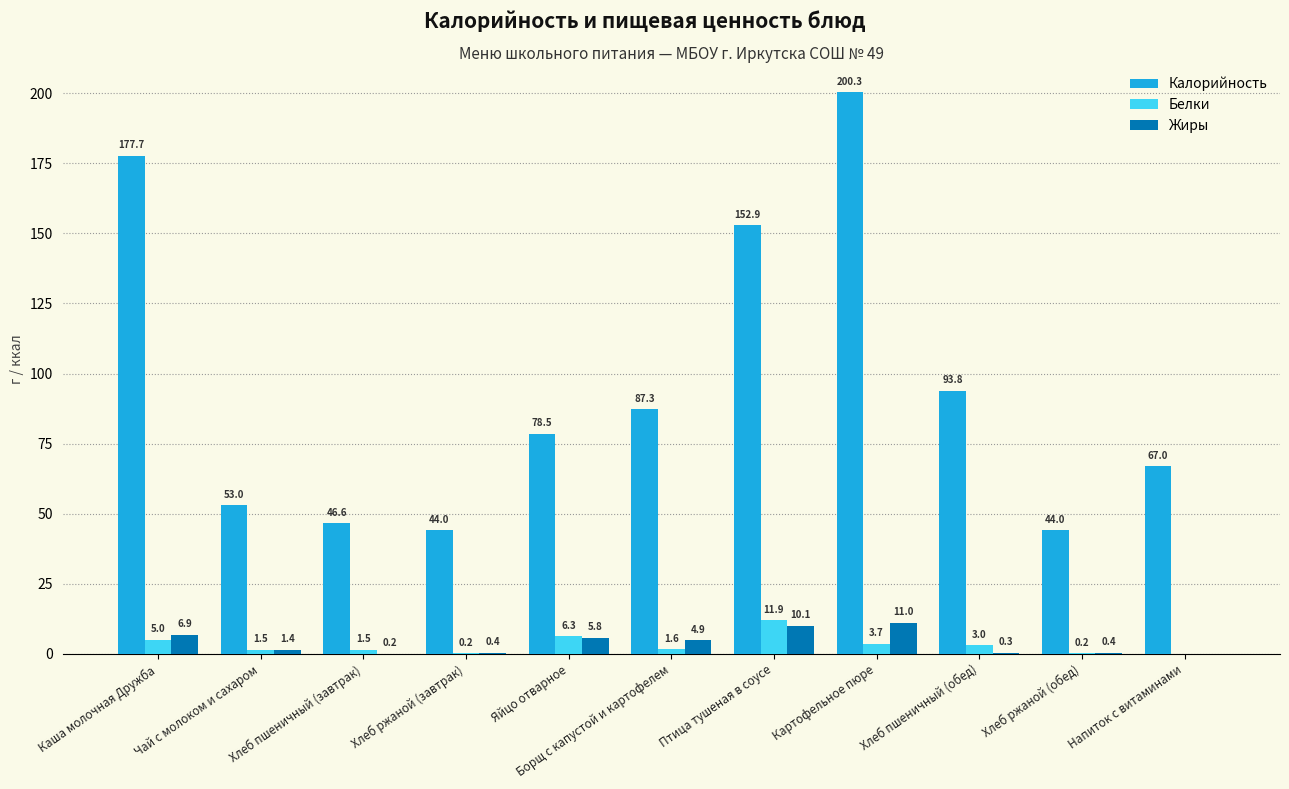

What is the difference between the Калорийность values at Хлеб пшеничный (завтрак) and Борщ с капустой и картофелем?

40.7